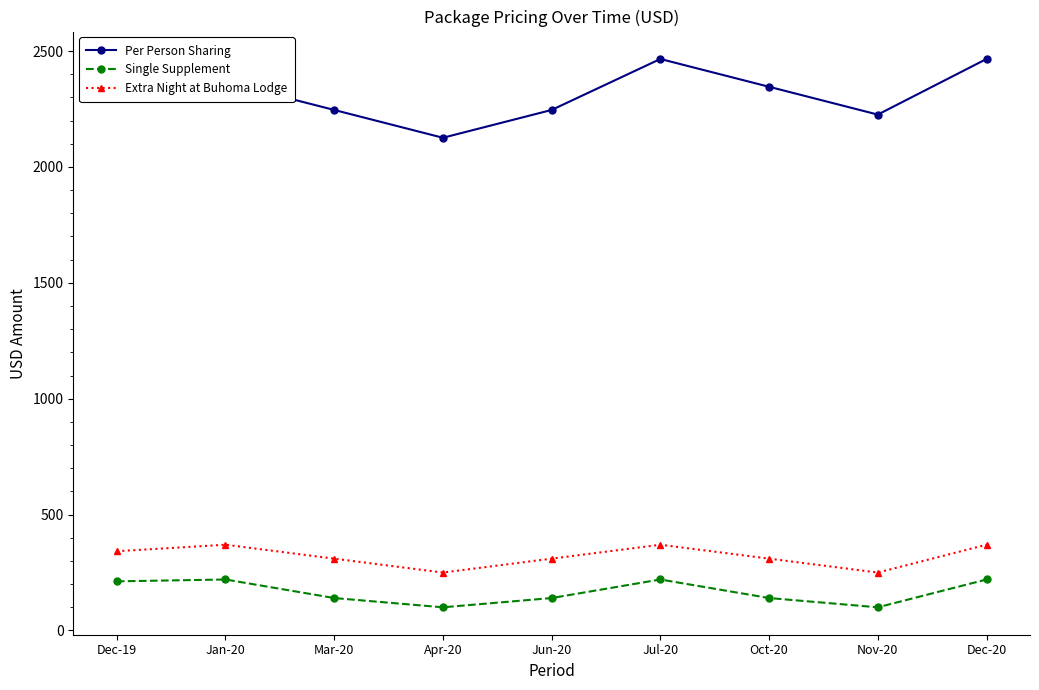

What is the value of the Single Supplement point at the 5th from the left?

140